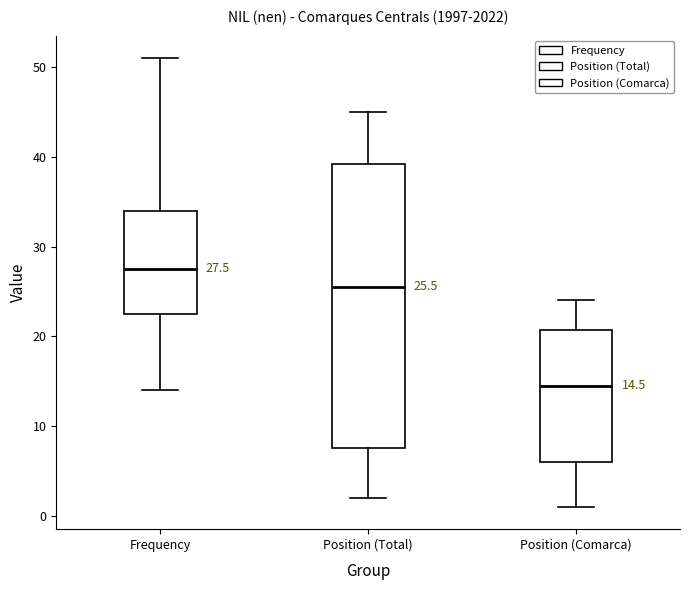

Which box's median line is the lowest?

Position (Comarca)